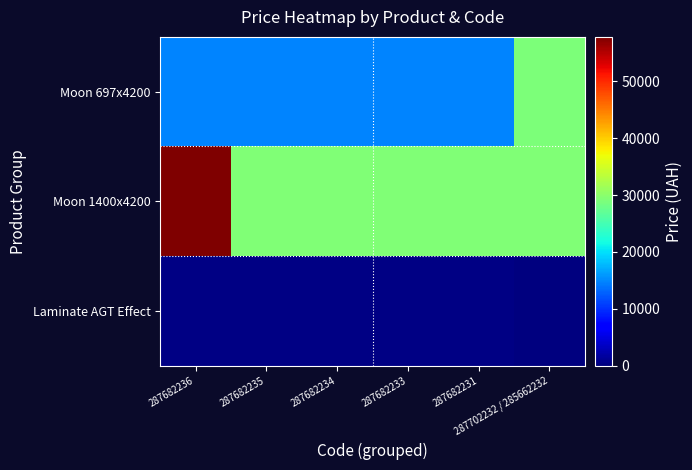

Reading left to right, transcribe all the data shown in this chart.

Moon 697x4200: 287682236=14800.8	287682235=14800.8	287682234=14800.8	287682233=14800.8	287682231=14800.8	287702232 / 285662232=29119.2
Moon 1400x4200: 287682236=57826.2	287682235=29188.5	287682234=29188.5	287682233=29188.5	287682231=29188.5	287702232 / 285662232=29188.5
Laminate AGT Effect: 287682236=345.6	287682235=345.6	287682234=345.6	287682233=345.6	287682231=345.6	287702232 / 285662232=0.0